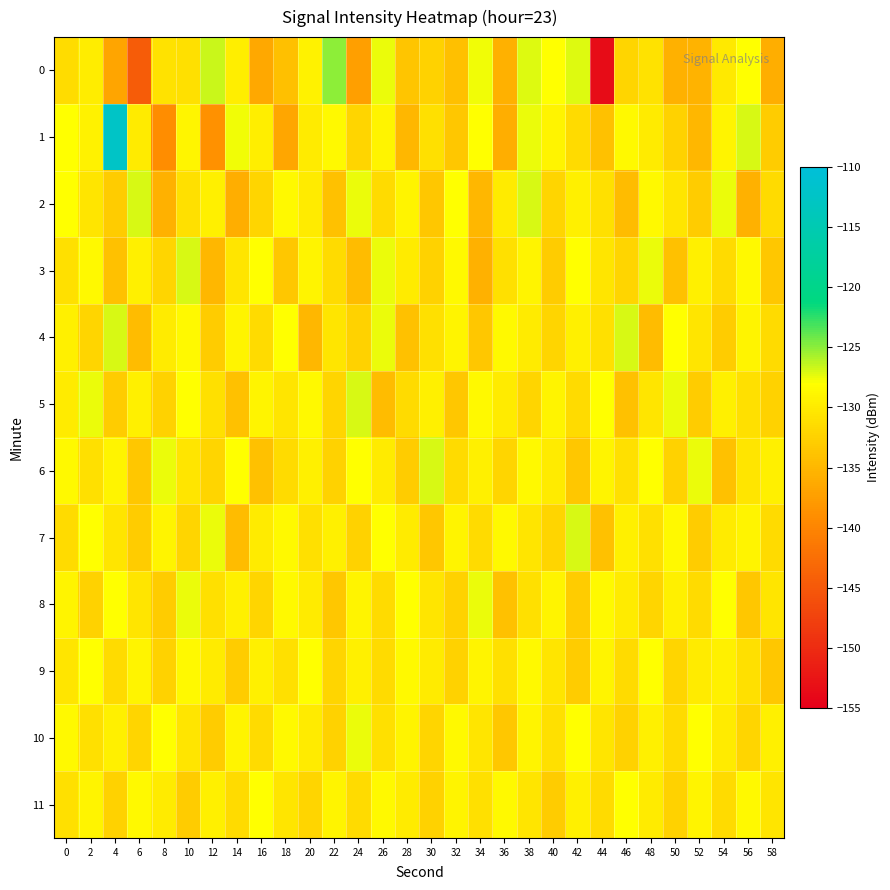

Between 24 and 42, which is larger?

42